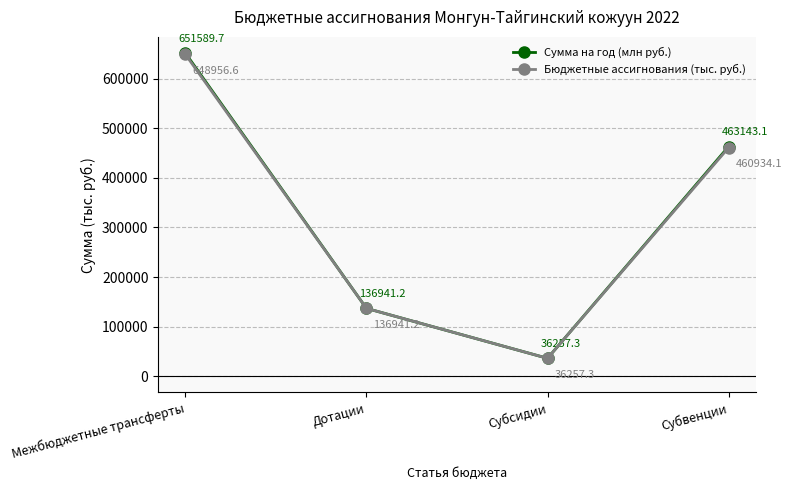

How many data points does each series have?

4